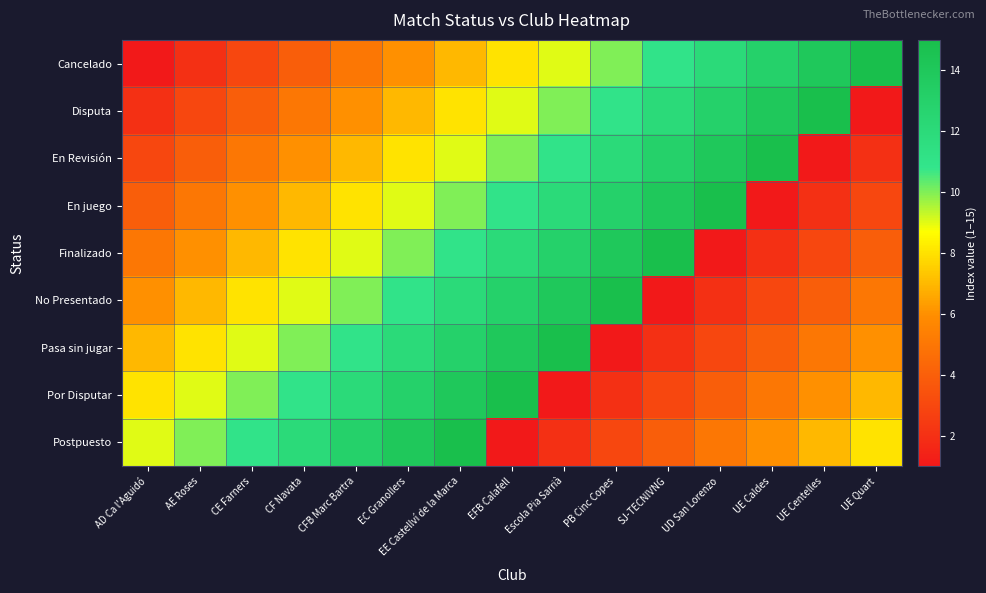

Which series has the largest total across all categories?

Cancelado